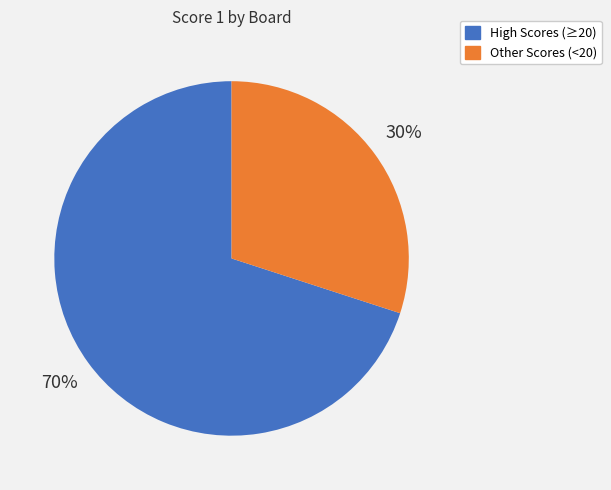

What is the largest slice in the pie chart?

High Scores (≥20)